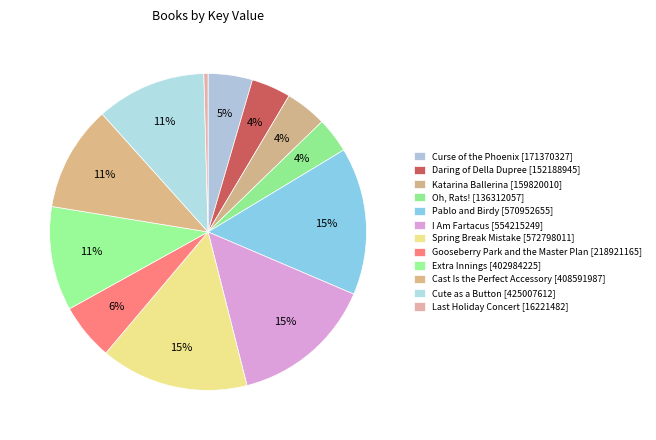

Is it true that Spring Break Mistake is 15% of the pie?

True